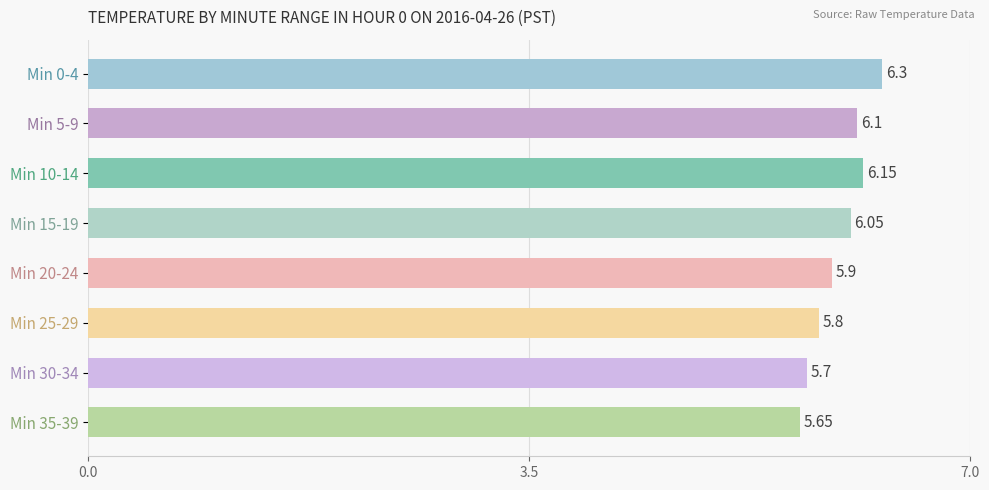

What is the difference between the maximum and second lowest values?

0.6